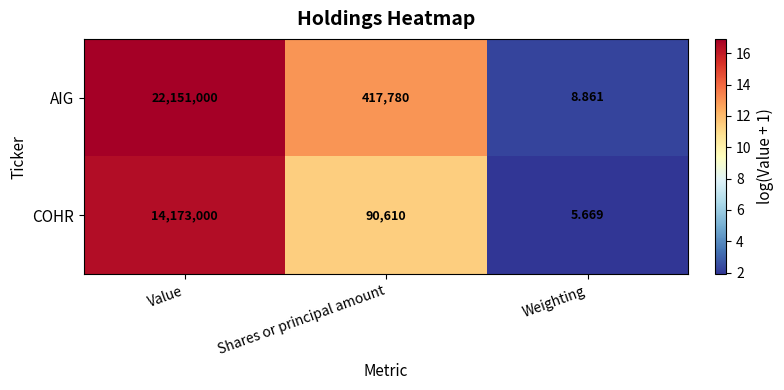

Where does the COHR series first go above 90610?

Value